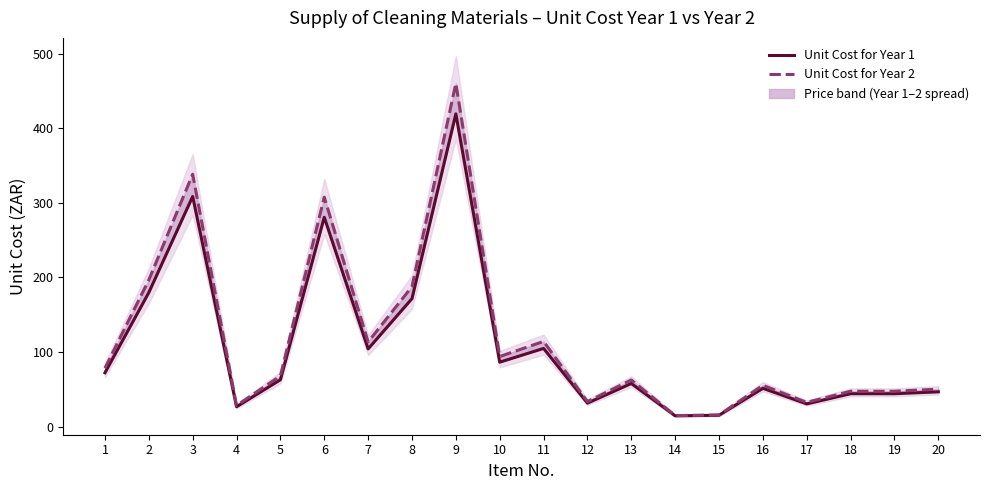

True or false: Unit Cost for Year 1 and Unit Cost for Year 2 intersect in this chart.

False